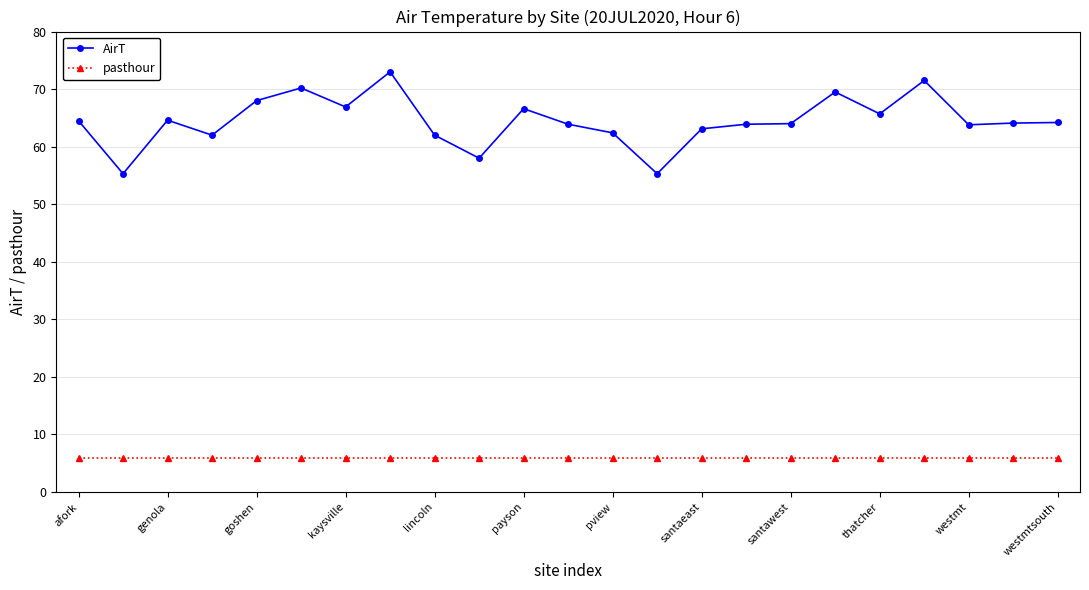

What is the difference between the maximum and second lowest values in the AirT series?

17.7